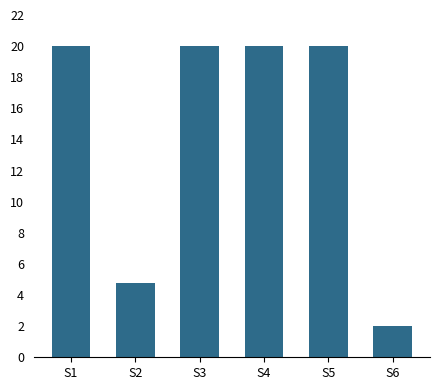

What is the change in value from S1 to S6?

-18.0